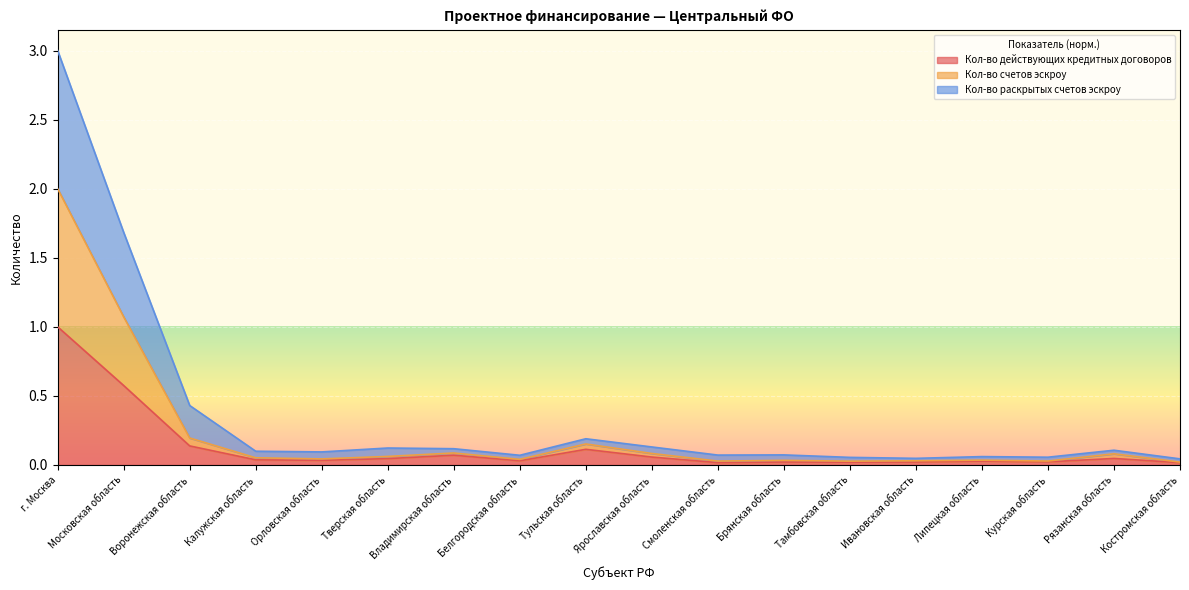

Reading left to right, extract all data points from this chart.

Кол-во действующих кредитных договоров: 1.0	0.6	0.1	0.0	0.0	0.0	0.1	0.0	0.1	0.1	0.0	0.0	0.0	0.0	0.0	0.0	0.0	0.0
Кол-во счетов эскроу: 2.0	1.1	0.2	0.1	0.0	0.1	0.1	0.0	0.2	0.1	0.0	0.0	0.0	0.0	0.0	0.0	0.1	0.0
Кол-во раскрытых счетов эскроу: 3.0	1.7	0.4	0.1	0.1	0.1	0.1	0.1	0.2	0.1	0.1	0.1	0.1	0.0	0.1	0.1	0.1	0.0